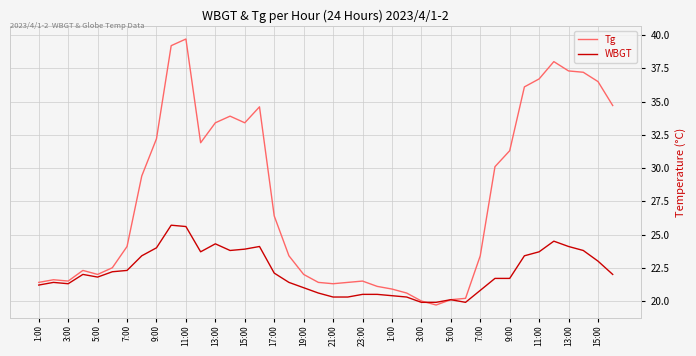

Which series has the largest total across all categories?

Tg